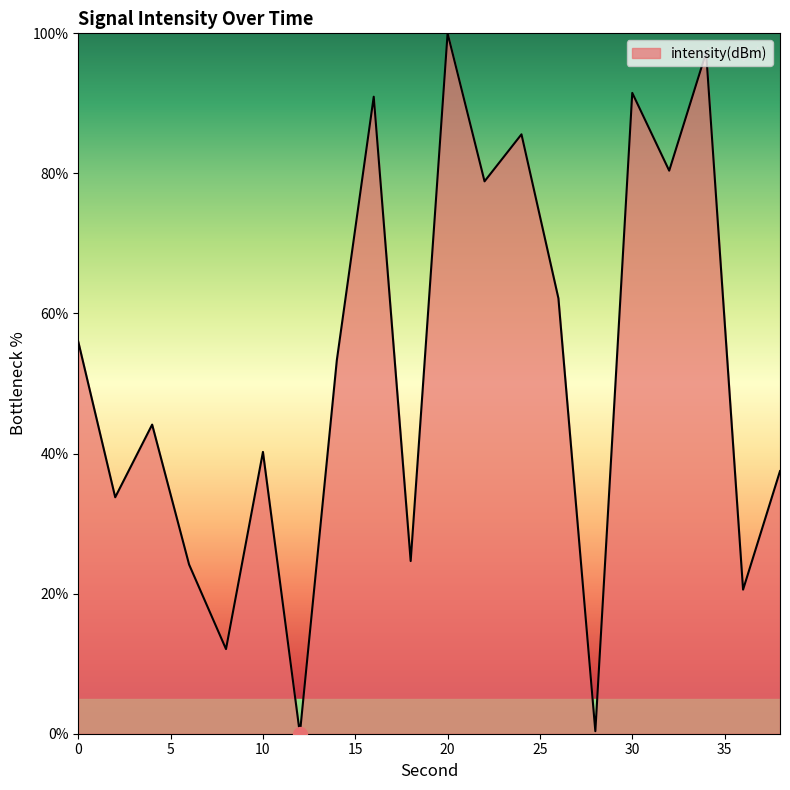

What is the maximum value shown in the chart?

100.0